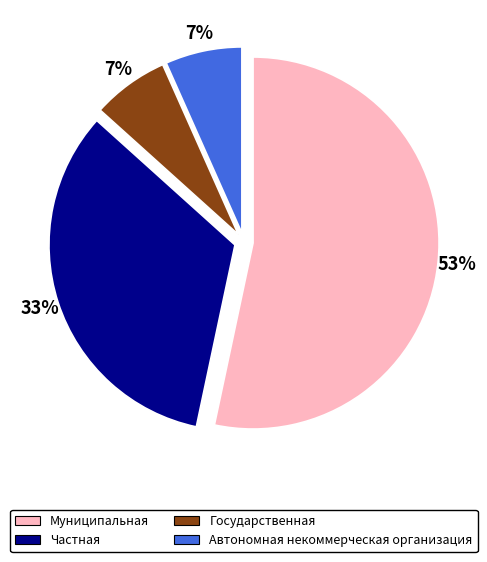

Combined, do Автономная некоммерческая организация and Частная account for over 50%?

No